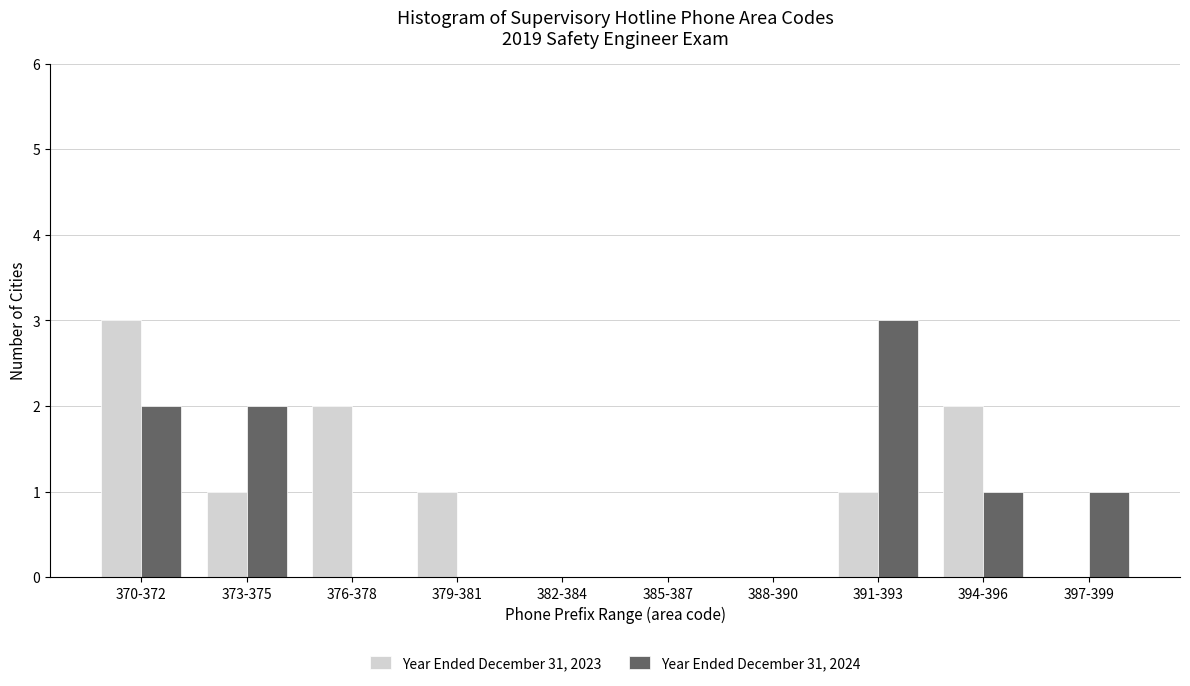

Reading left to right, list all the values displayed in this chart.

Year Ended December 31, 2023: 370-372=3	373-375=1	376-378=2	379-381=1	382-384=0	385-387=0	388-390=0	391-393=1	394-396=2	397-399=0
Year Ended December 31, 2024: 370-372=2	373-375=2	376-378=0	379-381=0	382-384=0	385-387=0	388-390=0	391-393=3	394-396=1	397-399=1